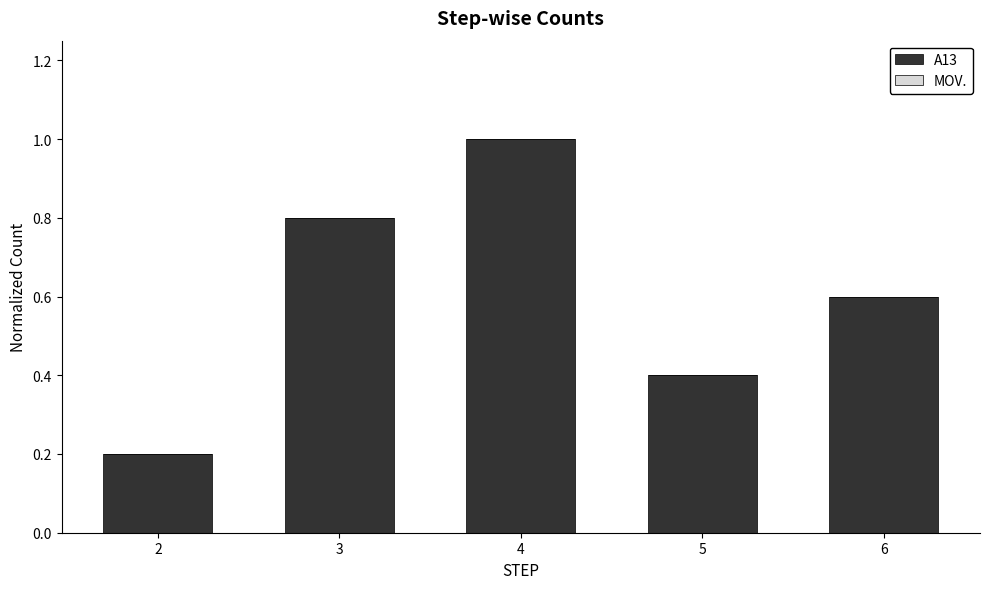

What is the sum of the values at 2 and 3?

1.0